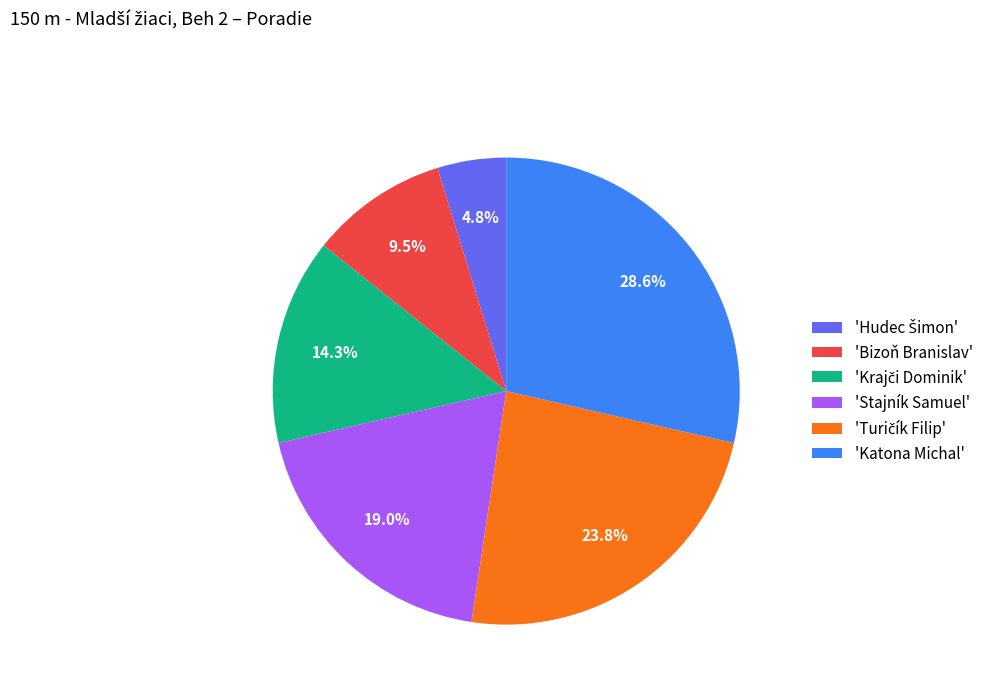

Count the number of slices in the pie.

6